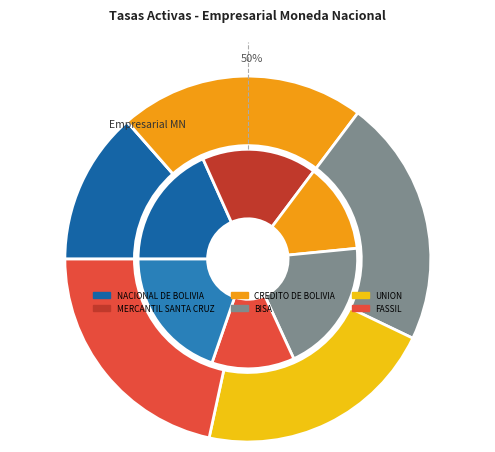

The MERCANTIL SANTA CRUZ slice represents 1% of the pie. True or false?

False